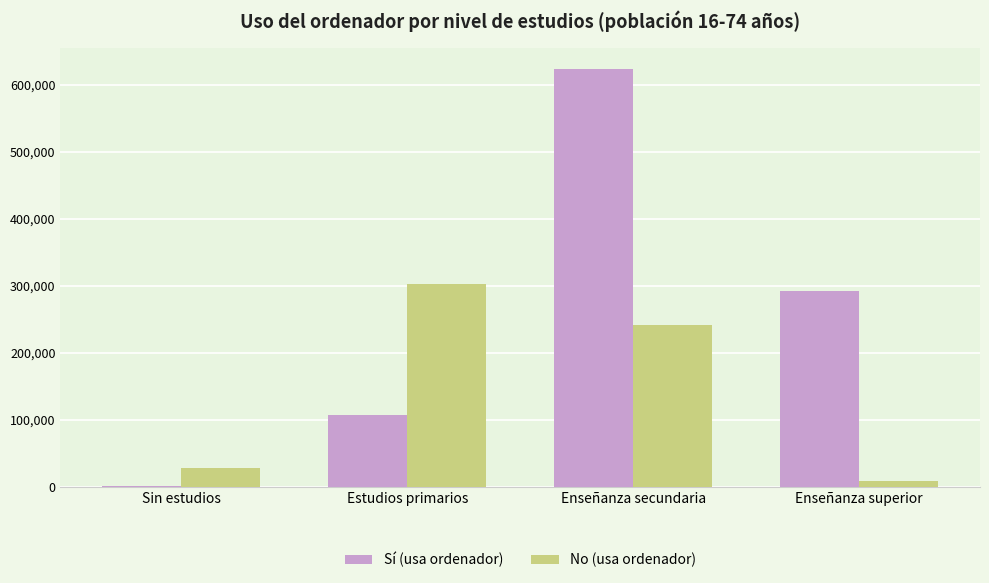

What is the spread (max minus min) of values at Sin estudios?

26168